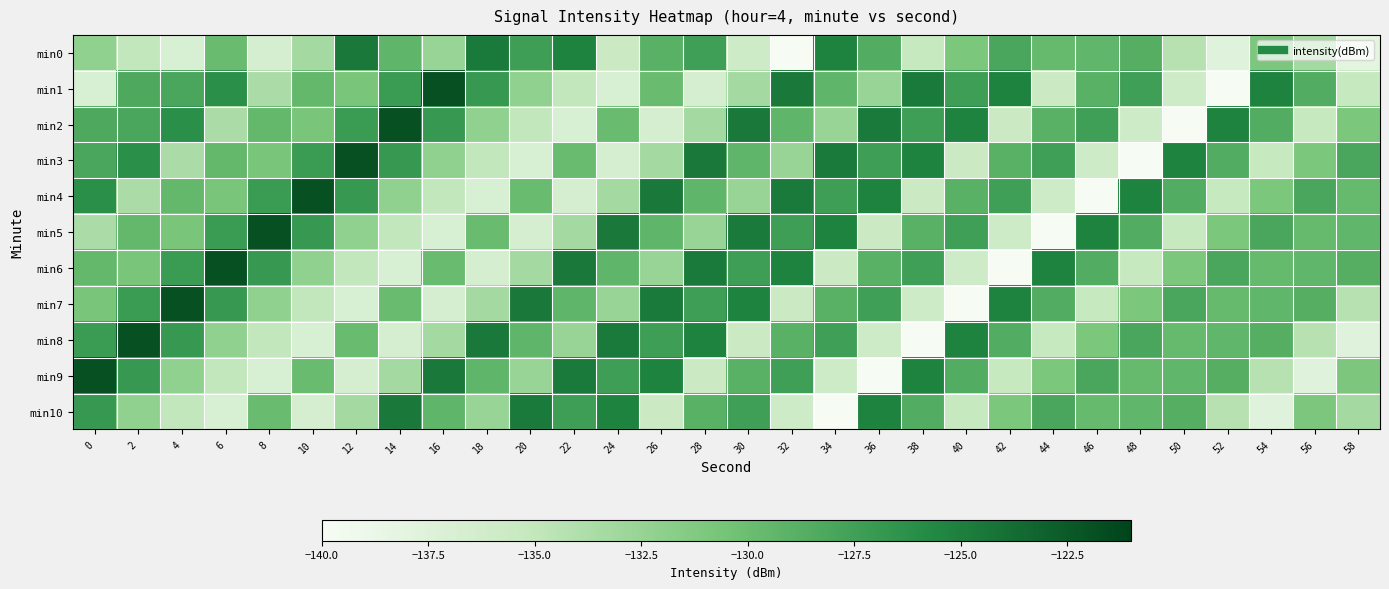

Reading left to right, transcribe all the data shown in this chart.

min0: 0=-132.2	2=-135.0	4=-136.9	6=-129.9	8=-136.6	10=-133.3	12=-124.6	14=-129.2	16=-132.6	18=-124.6	20=-127.4	22=-125.3	24=-135.6	26=-129.0	28=-127.5	30=-136.0	32=-139.9	34=-125.3	36=-128.6	38=-135.3	40=-130.9	42=-128.0	44=-129.7	46=-129.3	48=-128.7	50=-134.3	52=-137.7	54=-131.0	56=-133.3	58=-138.1
min1: 0=-136.9	2=-128.3	4=-128.0	6=-126.1	8=-133.7	10=-129.5	12=-130.8	14=-127.1	16=-121.9	18=-127.0	20=-132.2	22=-135.0	24=-136.9	26=-129.9	28=-136.6	30=-133.3	32=-124.6	34=-129.2	36=-132.6	38=-124.6	40=-127.4	42=-125.3	44=-135.6	46=-129.0	48=-127.5	50=-136.0	52=-139.9	54=-125.3	56=-128.6	58=-135.3
min2: 0=-128.3	2=-128.0	4=-126.1	6=-133.7	8=-129.5	10=-130.8	12=-127.1	14=-121.9	16=-127.0	18=-132.2	20=-135.0	22=-136.9	24=-129.9	26=-136.6	28=-133.3	30=-124.6	32=-129.2	34=-132.6	36=-124.6	38=-127.4	40=-125.3	42=-135.6	44=-129.0	46=-127.5	48=-136.0	50=-139.9	52=-125.3	54=-128.6	56=-135.3	58=-130.9
min3: 0=-128.0	2=-126.1	4=-133.7	6=-129.5	8=-130.8	10=-127.1	12=-121.9	14=-127.0	16=-132.2	18=-135.0	20=-136.9	22=-129.9	24=-136.6	26=-133.3	28=-124.6	30=-129.2	32=-132.6	34=-124.6	36=-127.4	38=-125.3	40=-135.6	42=-129.0	44=-127.5	46=-136.0	48=-139.9	50=-125.3	52=-128.6	54=-135.3	56=-130.9	58=-128.0
min4: 0=-126.1	2=-133.7	4=-129.5	6=-130.8	8=-127.1	10=-121.9	12=-127.0	14=-132.2	16=-135.0	18=-136.9	20=-129.9	22=-136.6	24=-133.3	26=-124.6	28=-129.2	30=-132.6	32=-124.6	34=-127.4	36=-125.3	38=-135.6	40=-129.0	42=-127.5	44=-136.0	46=-139.9	48=-125.3	50=-128.6	52=-135.3	54=-130.9	56=-128.0	58=-129.7
min5: 0=-133.7	2=-129.5	4=-130.8	6=-127.1	8=-121.9	10=-127.0	12=-132.2	14=-135.0	16=-136.9	18=-129.9	20=-136.6	22=-133.3	24=-124.6	26=-129.2	28=-132.6	30=-124.6	32=-127.4	34=-125.3	36=-135.6	38=-129.0	40=-127.5	42=-136.0	44=-139.9	46=-125.3	48=-128.6	50=-135.3	52=-130.9	54=-128.0	56=-129.7	58=-129.3
min6: 0=-129.5	2=-130.8	4=-127.1	6=-121.9	8=-127.0	10=-132.2	12=-135.0	14=-136.9	16=-129.9	18=-136.6	20=-133.3	22=-124.6	24=-129.2	26=-132.6	28=-124.6	30=-127.4	32=-125.3	34=-135.6	36=-129.0	38=-127.5	40=-136.0	42=-139.9	44=-125.3	46=-128.6	48=-135.3	50=-130.9	52=-128.0	54=-129.7	56=-129.3	58=-128.7
min7: 0=-130.8	2=-127.1	4=-121.9	6=-127.0	8=-132.2	10=-135.0	12=-136.9	14=-129.9	16=-136.6	18=-133.3	20=-124.6	22=-129.2	24=-132.6	26=-124.6	28=-127.4	30=-125.3	32=-135.6	34=-129.0	36=-127.5	38=-136.0	40=-139.9	42=-125.3	44=-128.6	46=-135.3	48=-130.9	50=-128.0	52=-129.7	54=-129.3	56=-128.7	58=-134.3
min8: 0=-127.1	2=-121.9	4=-127.0	6=-132.2	8=-135.0	10=-136.9	12=-129.9	14=-136.6	16=-133.3	18=-124.6	20=-129.2	22=-132.6	24=-124.6	26=-127.4	28=-125.3	30=-135.6	32=-129.0	34=-127.5	36=-136.0	38=-139.9	40=-125.3	42=-128.6	44=-135.3	46=-130.9	48=-128.0	50=-129.7	52=-129.3	54=-128.7	56=-134.3	58=-137.7
min9: 0=-121.9	2=-127.0	4=-132.2	6=-135.0	8=-136.9	10=-129.9	12=-136.6	14=-133.3	16=-124.6	18=-129.2	20=-132.6	22=-124.6	24=-127.4	26=-125.3	28=-135.6	30=-129.0	32=-127.5	34=-136.0	36=-139.9	38=-125.3	40=-128.6	42=-135.3	44=-130.9	46=-128.0	48=-129.7	50=-129.3	52=-128.7	54=-134.3	56=-137.7	58=-131.0
min10: 0=-127.0	2=-132.2	4=-135.0	6=-136.9	8=-129.9	10=-136.6	12=-133.3	14=-124.6	16=-129.2	18=-132.6	20=-124.6	22=-127.4	24=-125.3	26=-135.6	28=-129.0	30=-127.5	32=-136.0	34=-139.9	36=-125.3	38=-128.6	40=-135.3	42=-130.9	44=-128.0	46=-129.7	48=-129.3	50=-128.7	52=-134.3	54=-137.7	56=-131.0	58=-133.3